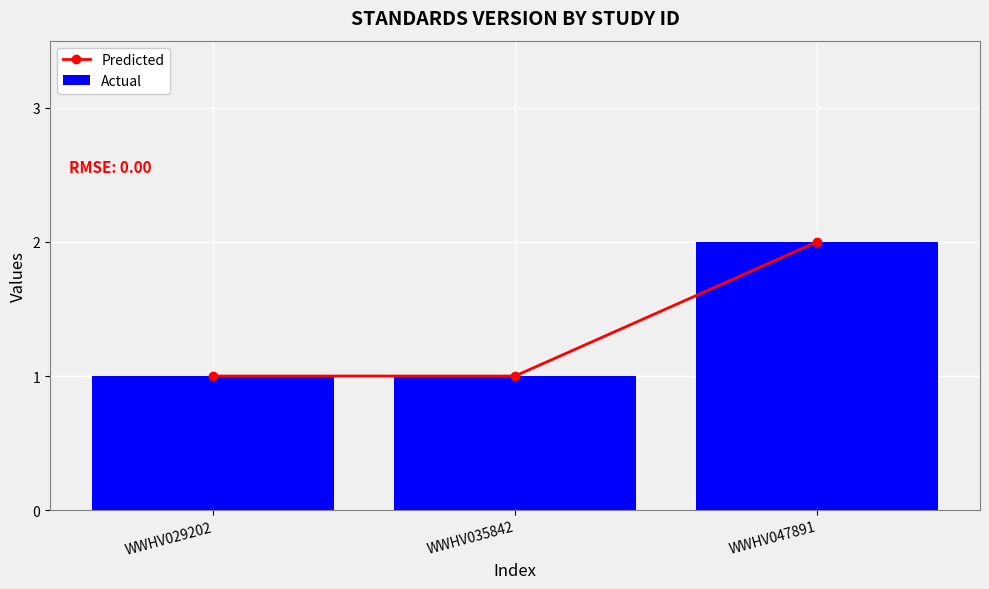

Reading left to right, what are all the values shown in this chart?

Predicted: 1	1	2
Actual: 1	1	2